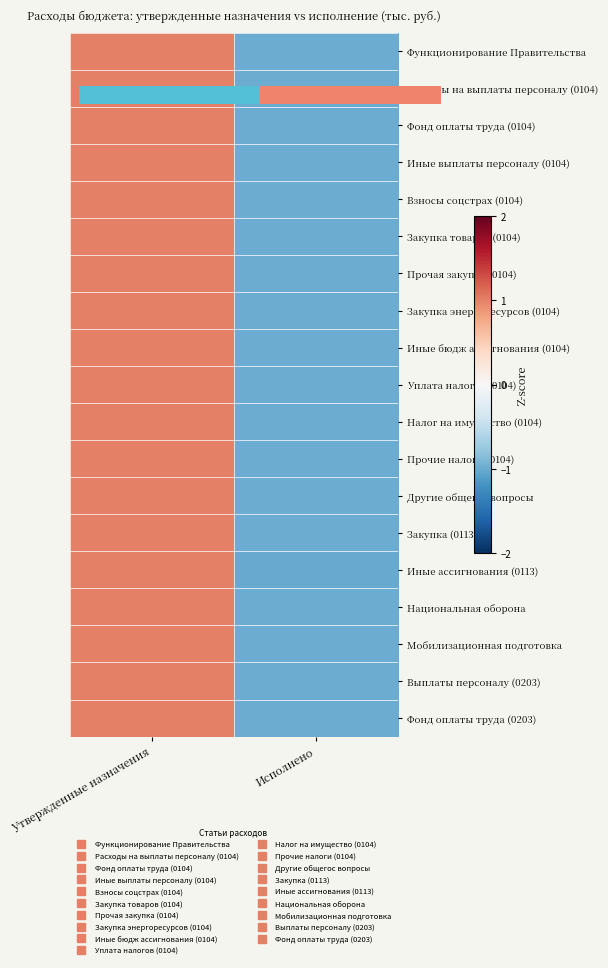

Which category has the lowest value across all series?

Исполнено